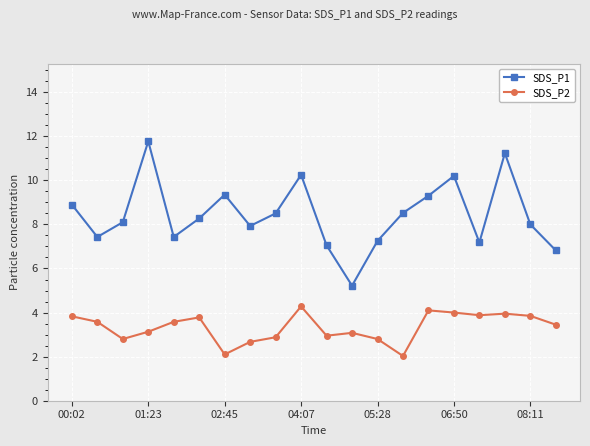

True or false: SDS_P2 and SDS_P1 intersect in this chart.

False